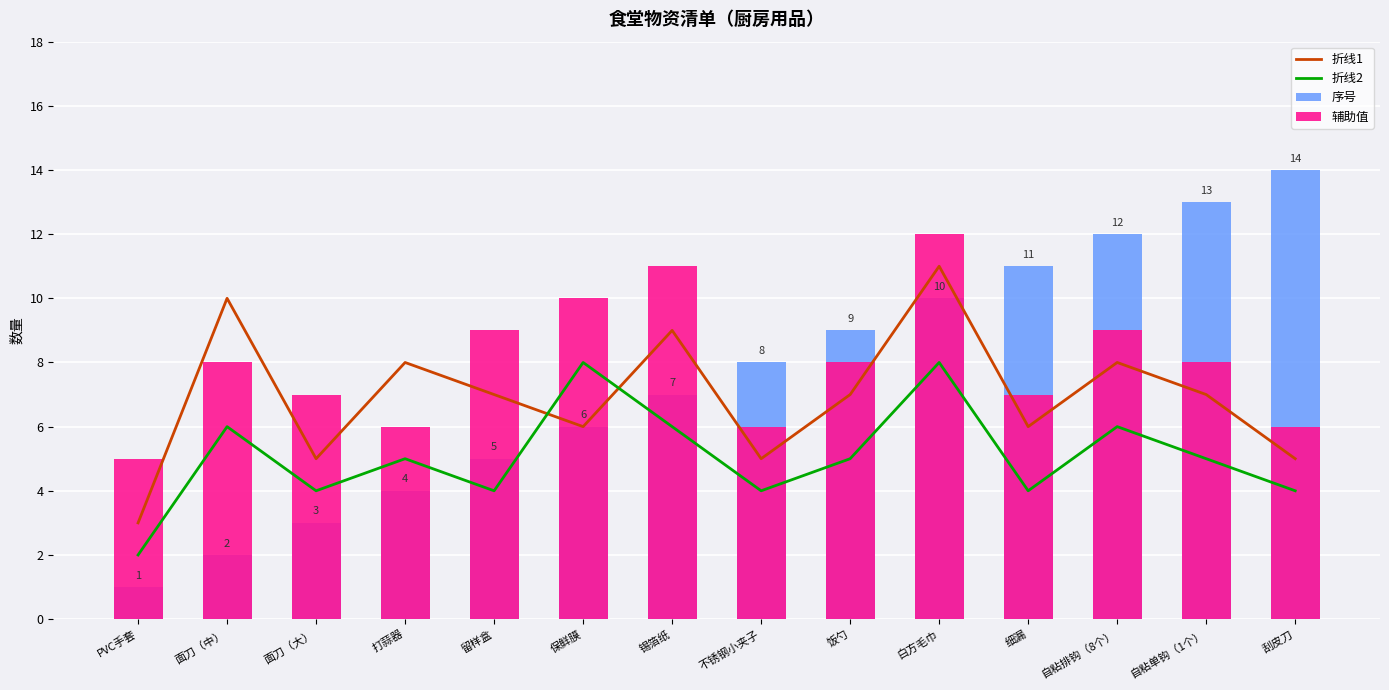

Rank the series by their average value, from lowest to highest.

折线2, 折线1, 序号, 辅助值